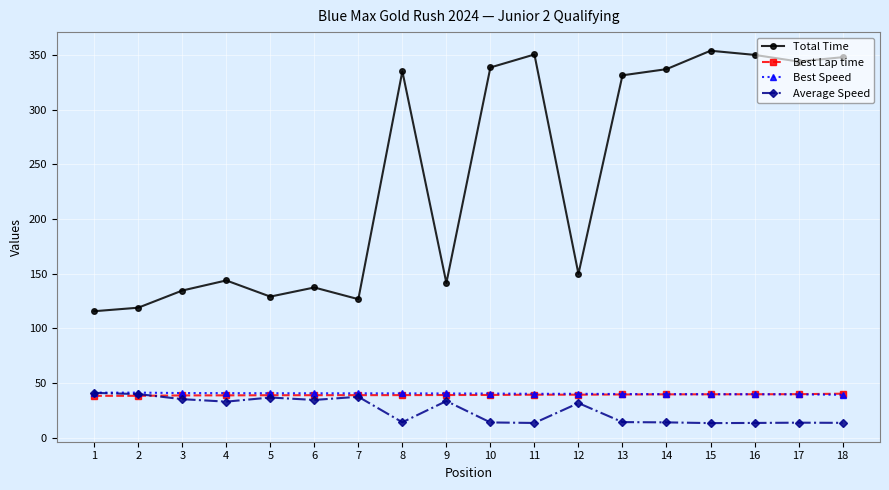

What is the minimum value shown in the chart?

13.4